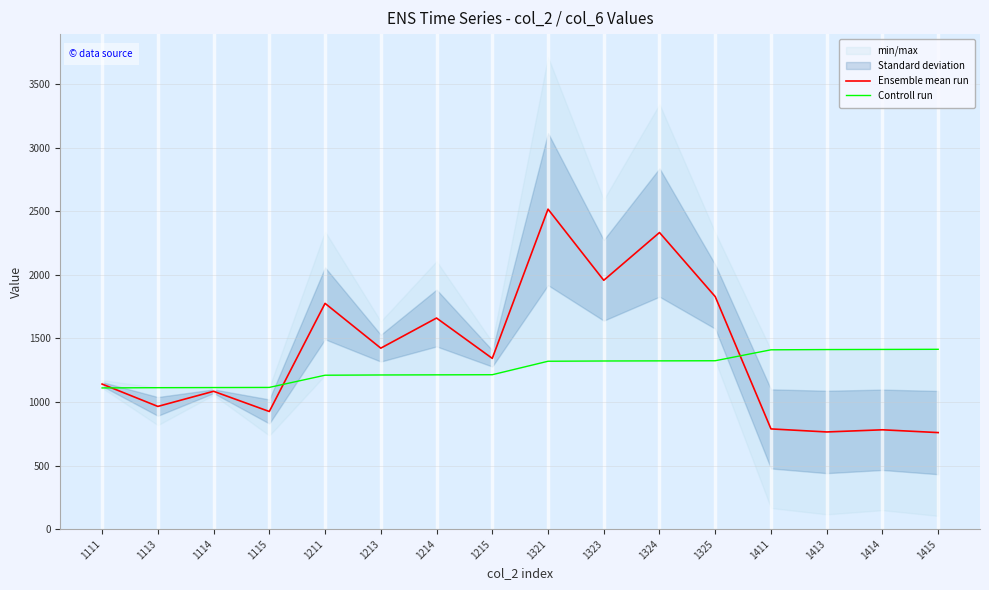

What is the difference between the Controll run values at 1415 and 1414?

1.0